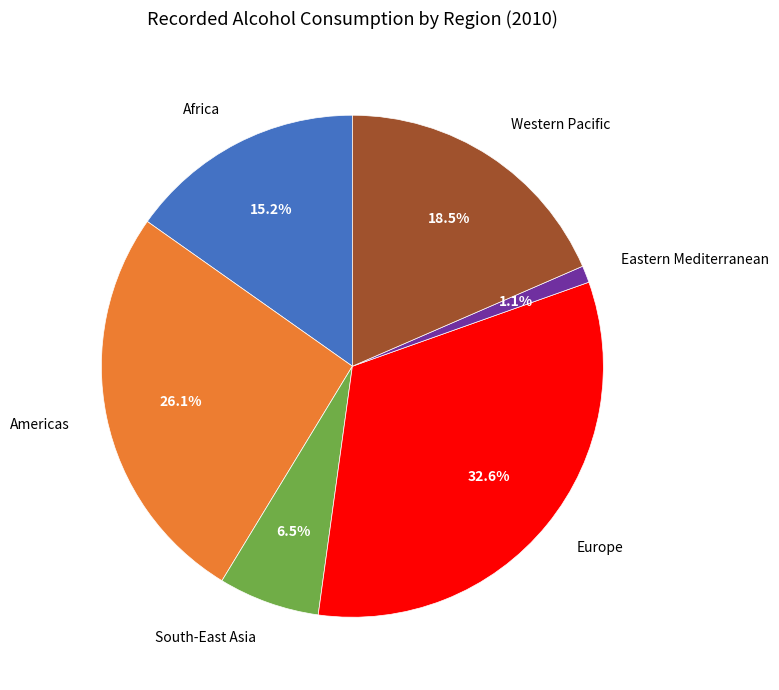

Does Europe account for over 50% of the chart?

No